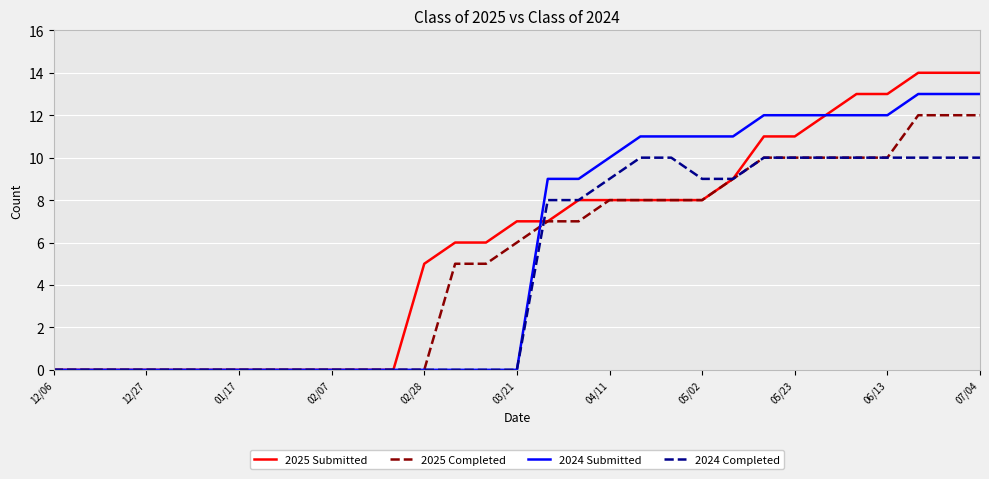

What is the maximum value for 2025 Completed?

12